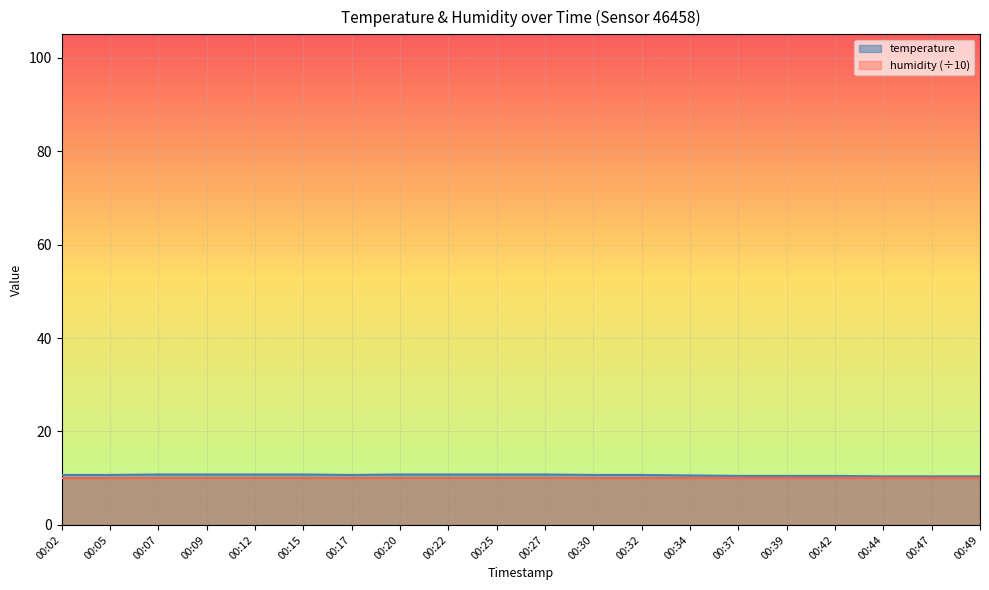

What is the sum of all values?

213.2